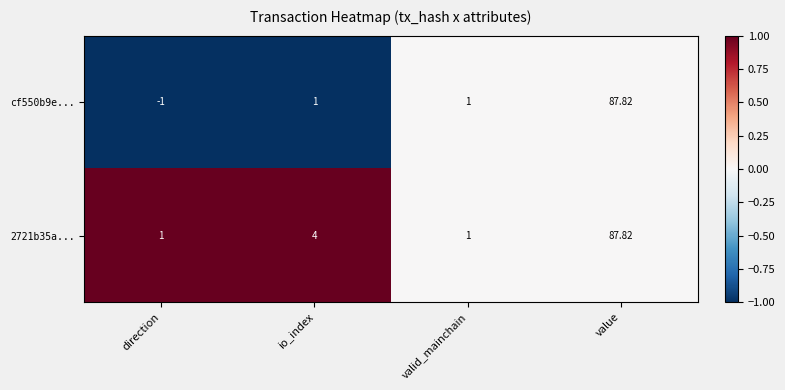

Which series has the largest total across all categories?

2721b35a...